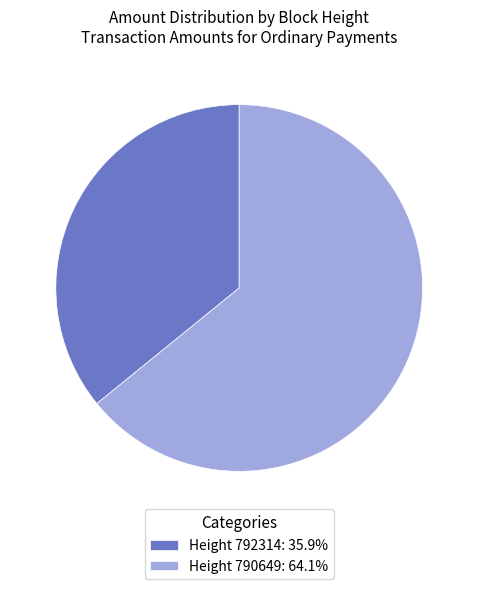

Is Height 792314: 35.9% the majority of the pie?

No